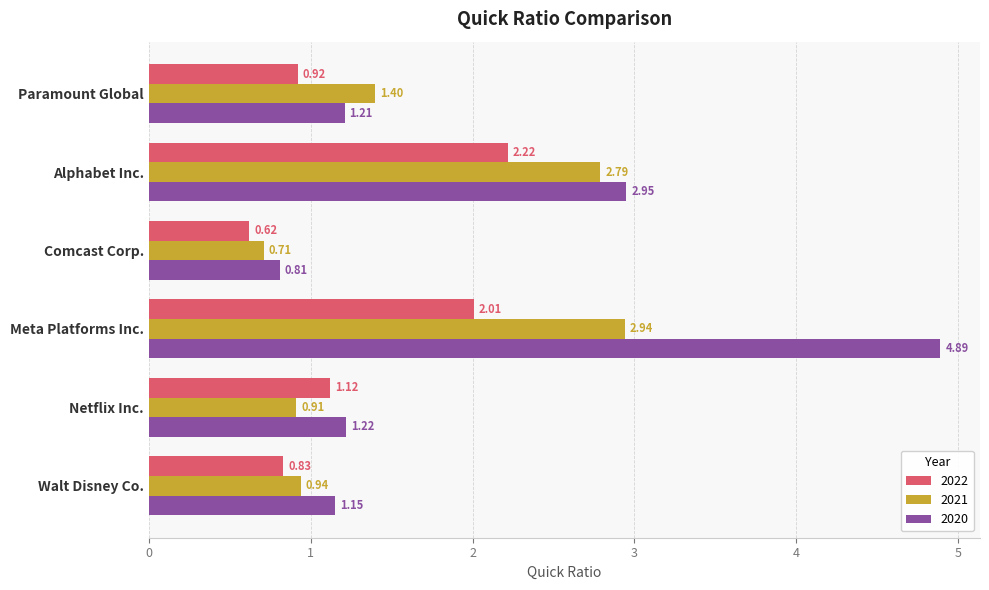

What is the average value of the 2022 series?

1.3